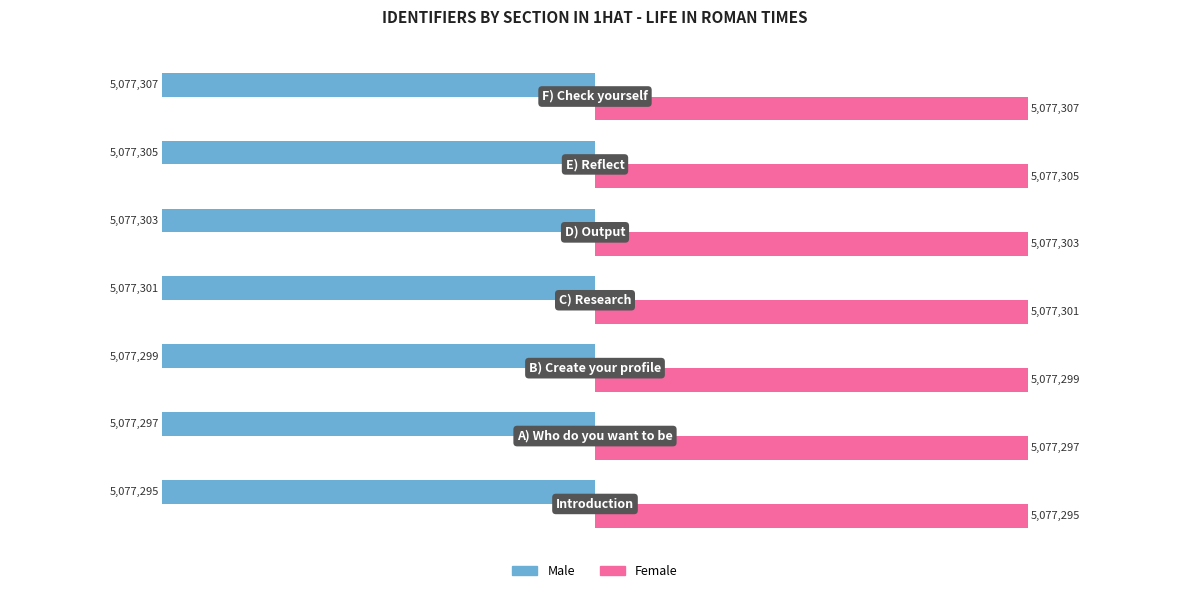

What are all the series names shown in the legend?

Male, Female